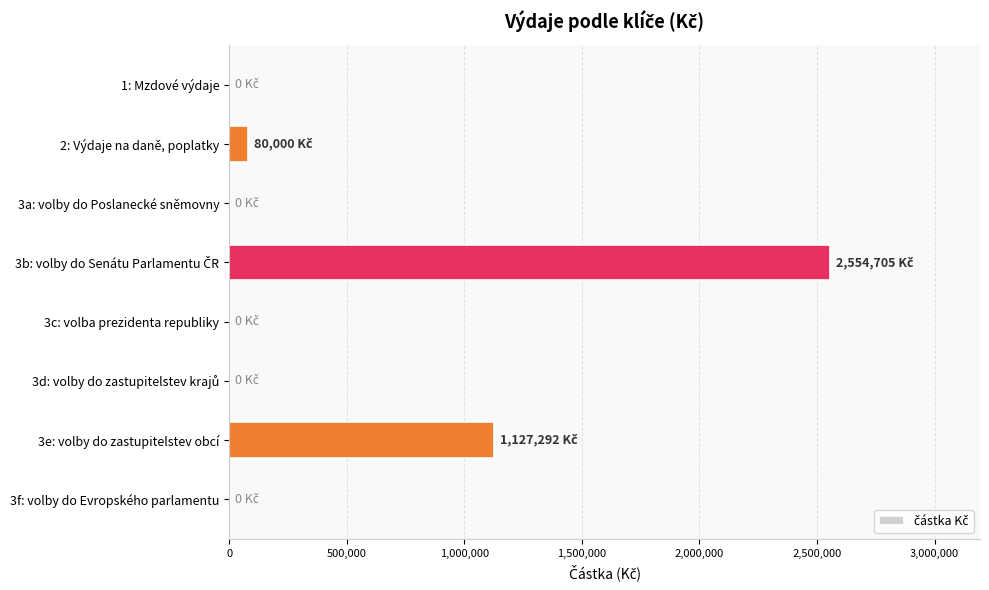

Where is the data nearest to the value 1277352?

3e: volby do zastupitelstev obcí